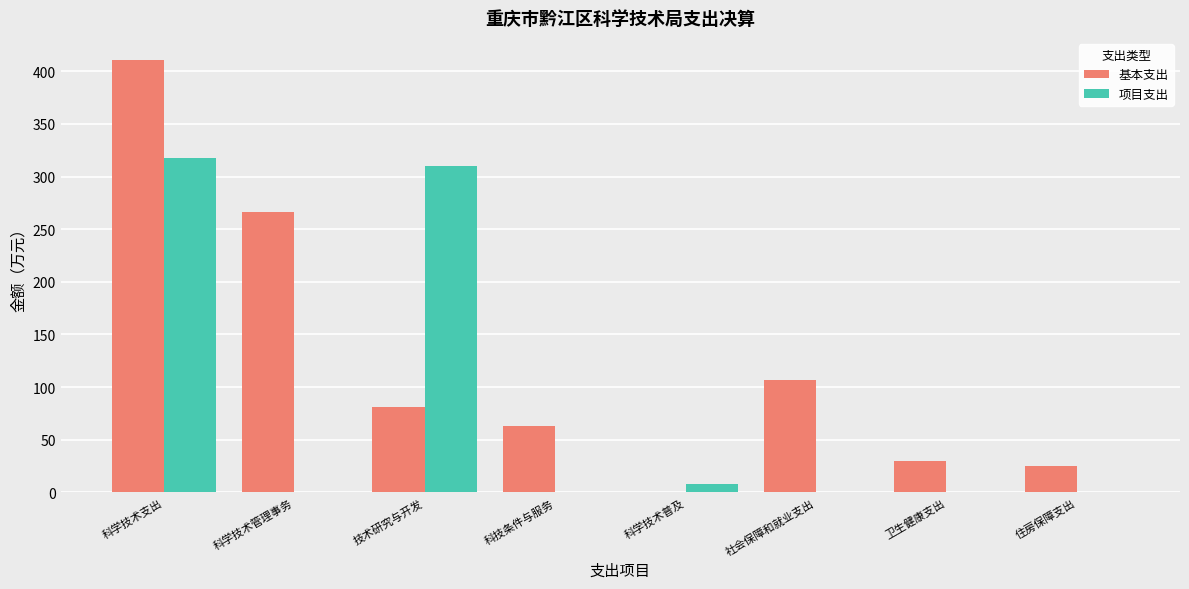

How many groups of bars are there?

8